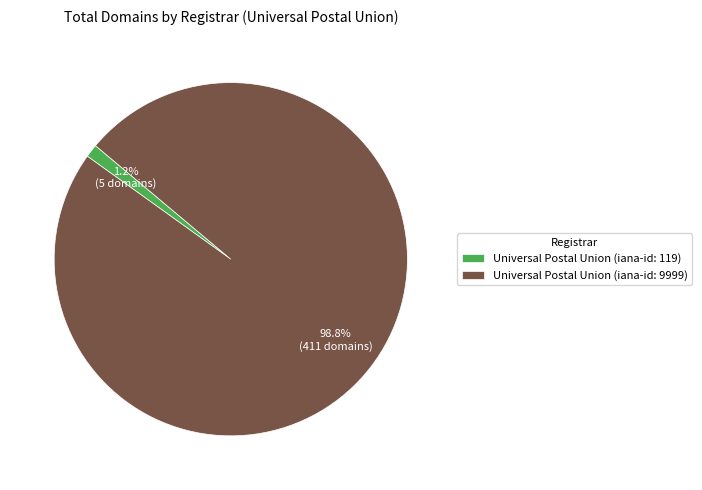

What is the total percentage of Universal Postal Union (iana-id: 9999) and Universal Postal Union (iana-id: 119)?

100.0%